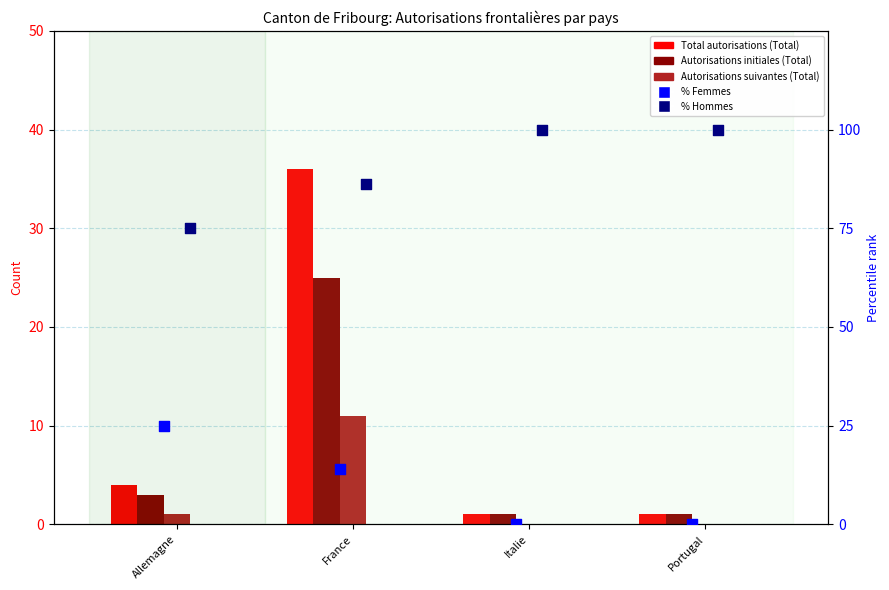

At which category is the sum across all series the highest?

France